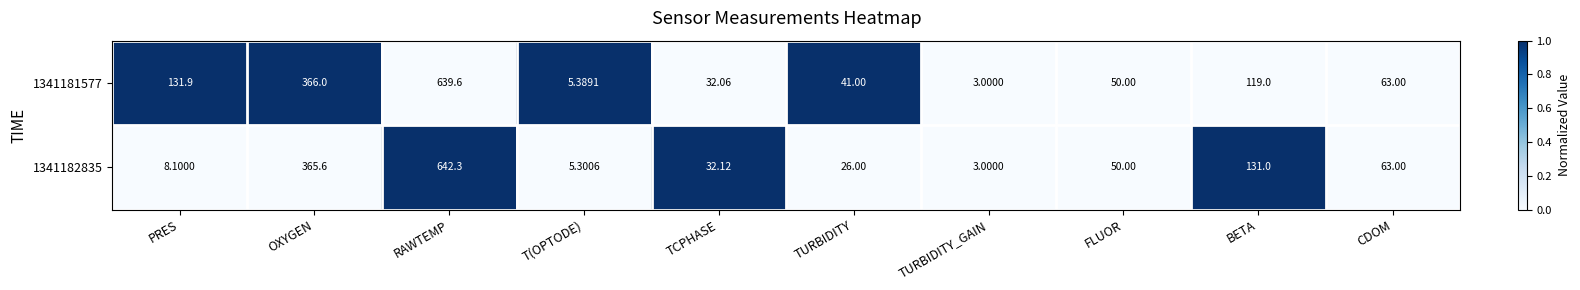

Rank the series by their average value, from highest to lowest.

1341181577, 1341182835